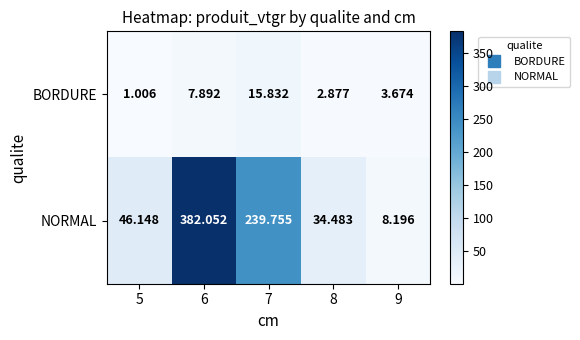

Which series has the widest spread of values?

NORMAL